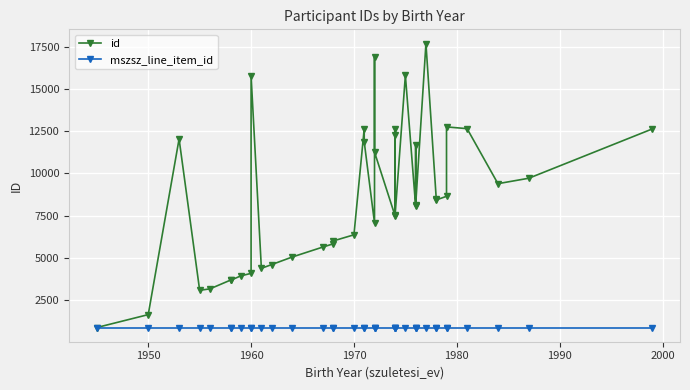

What is the difference between the id values at 1970 and 1990?

606